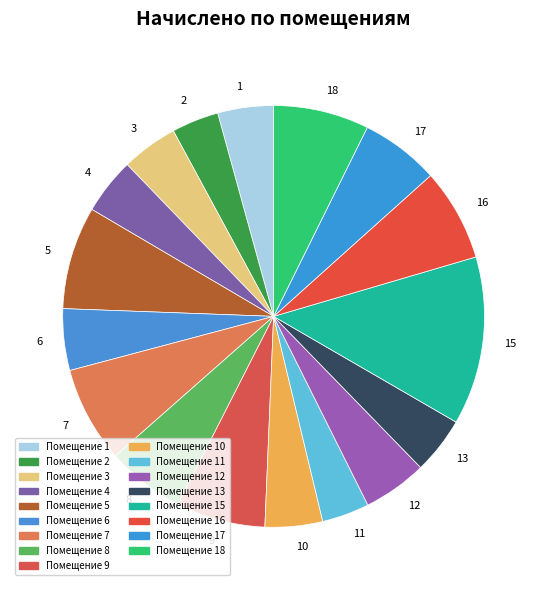

Is 2 the majority of the pie?

No